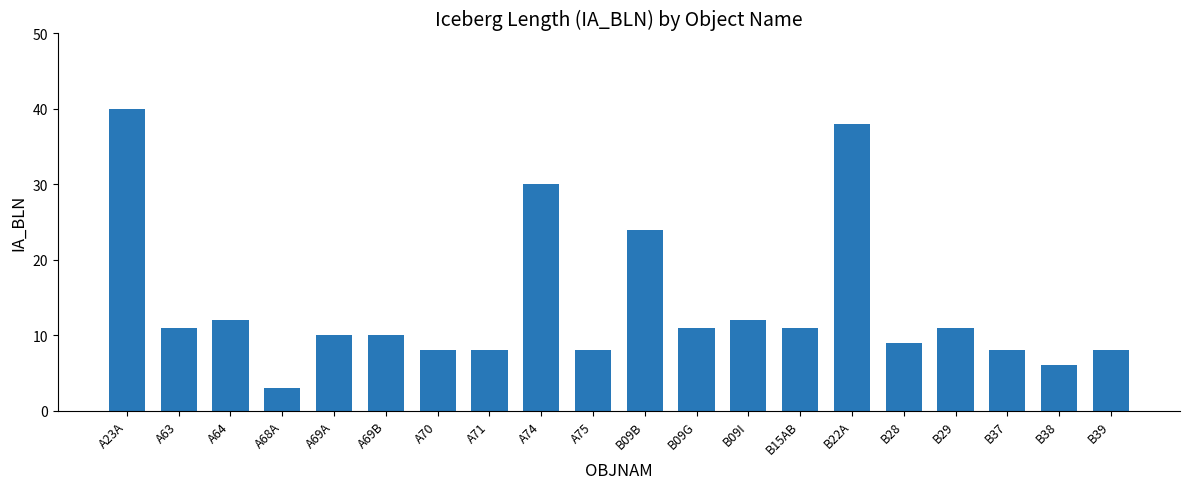

At which label is the value closest to 21?

B09B